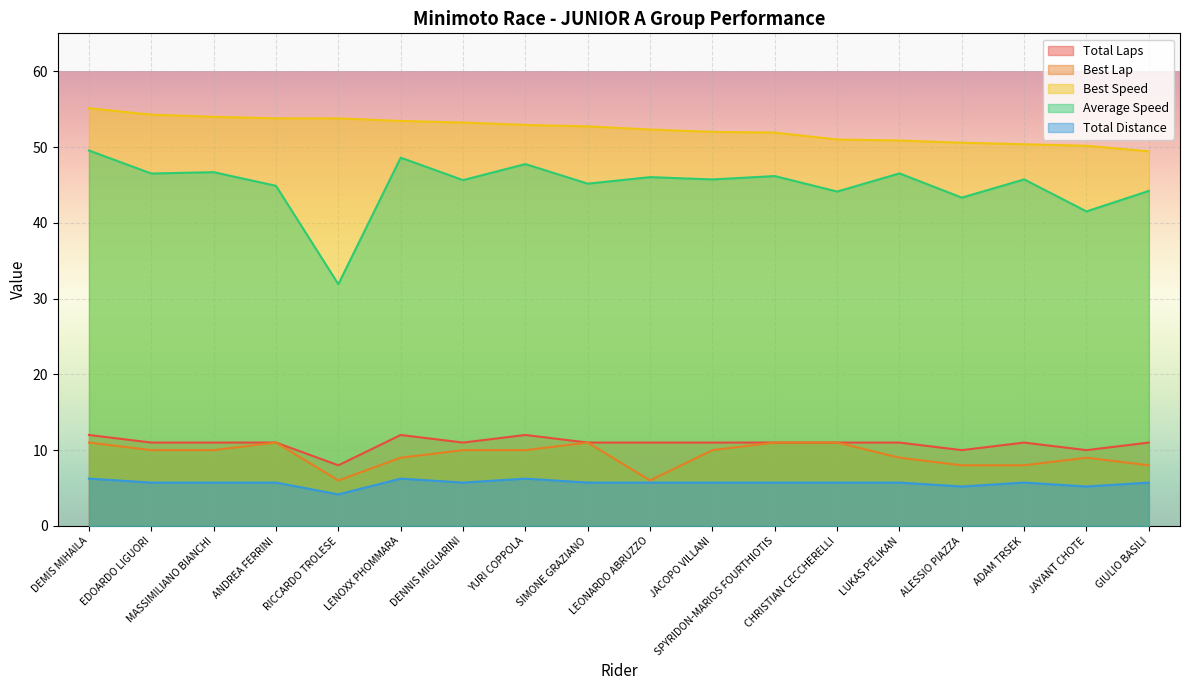

How many lines are shown in the chart?

5